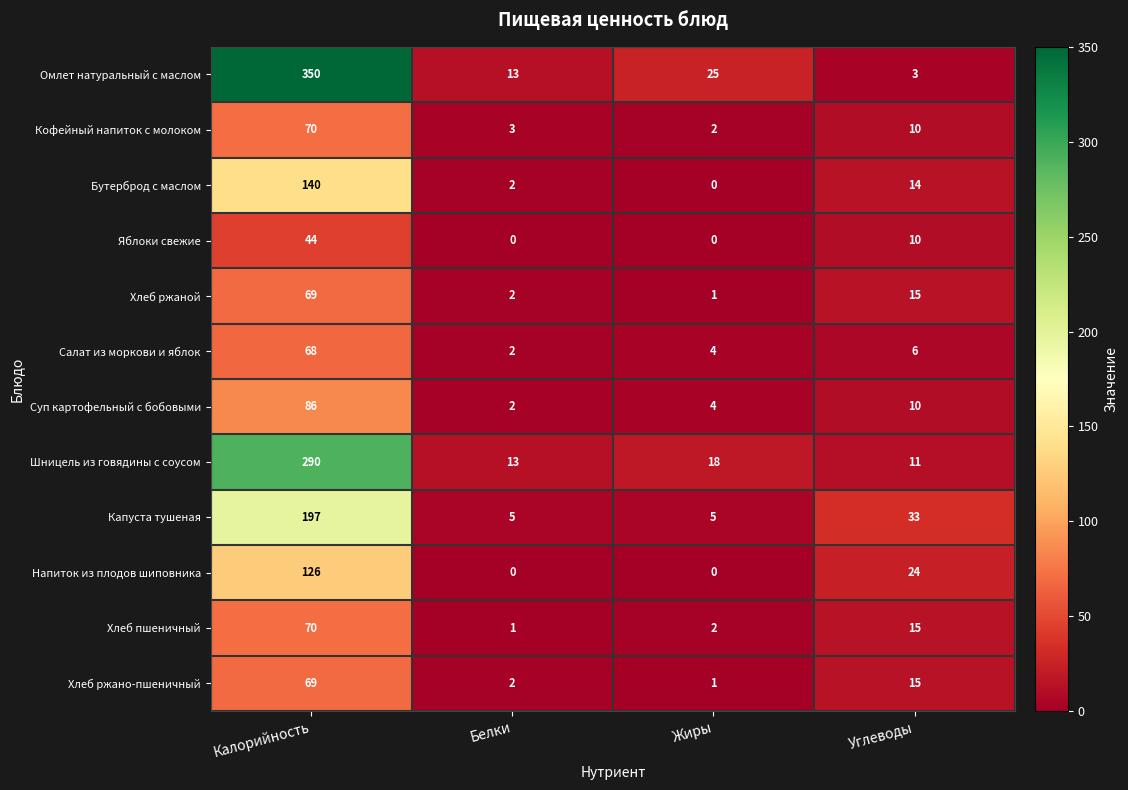

What is the sum of all Хлеб ржано-пшеничный values?

87